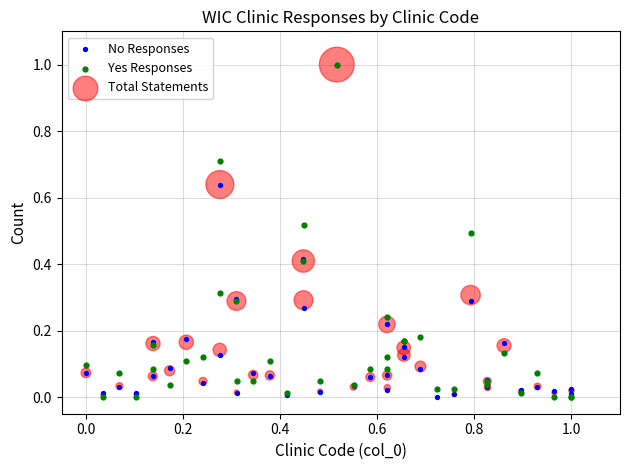

What are all the series names shown in the legend?

No Responses, Yes Responses, Total Statements